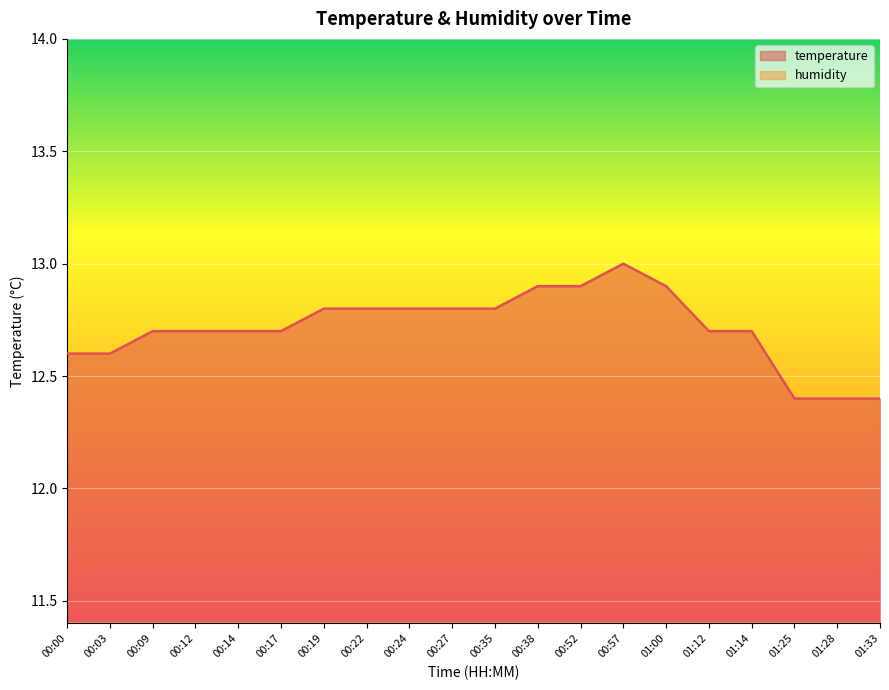

True or false: the data has more than 1 interior local peaks.

False